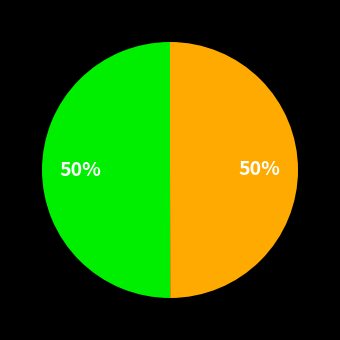

To the nearest percent, what is the average slice percentage?

50%